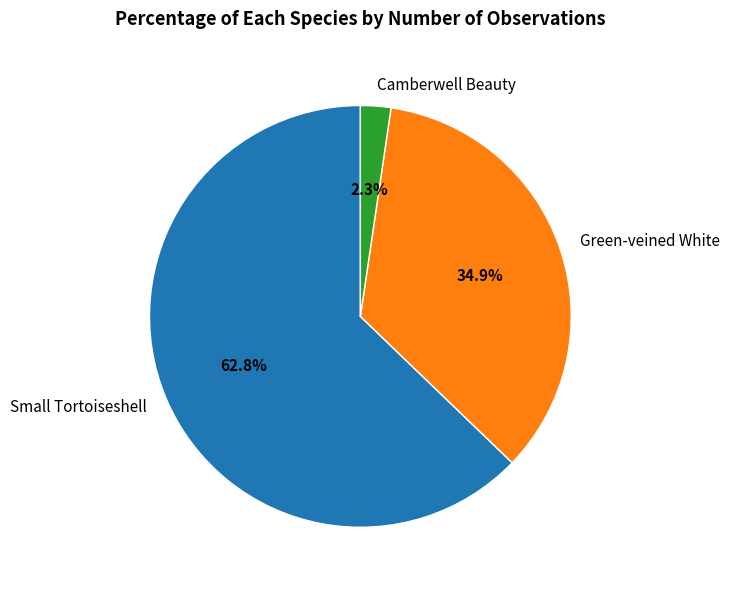

To the nearest percent, what is the difference between the largest and smallest slice percentages?

60%